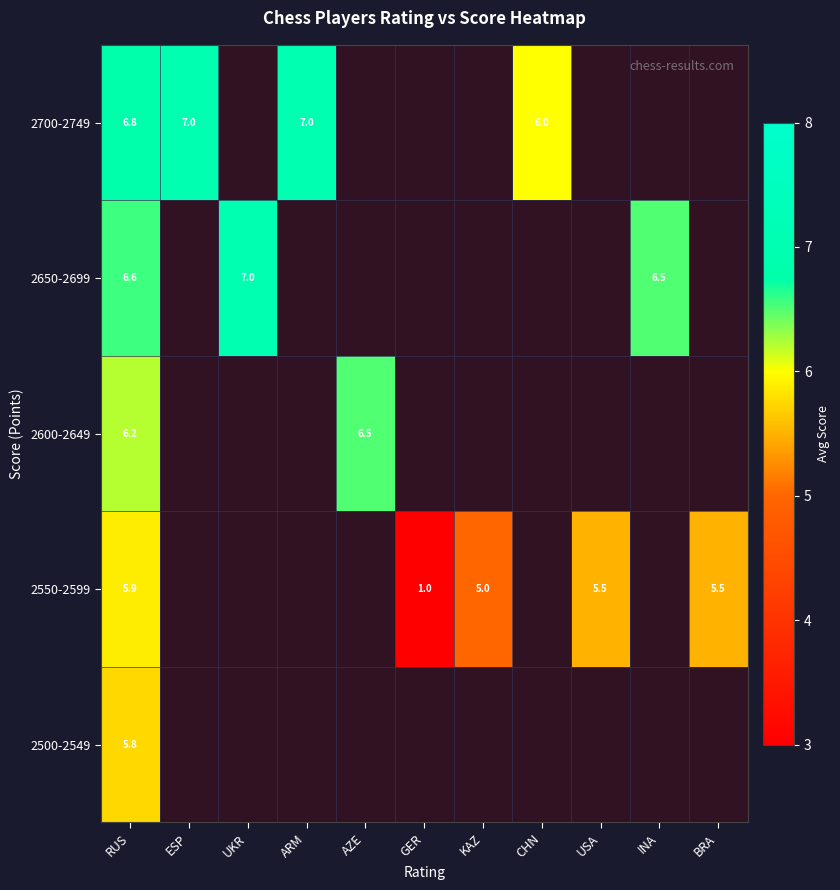

At which category does the chart reach its minimum across all series?

GER